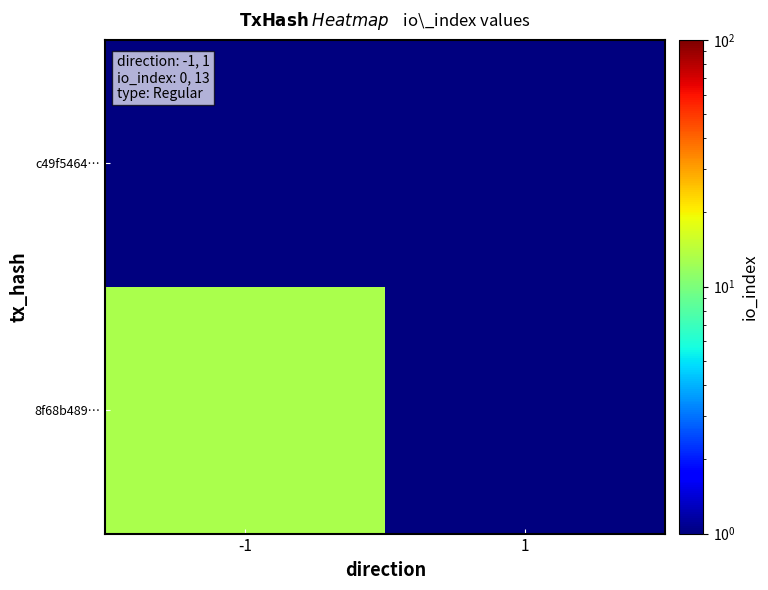

What is the minimum value shown in the chart?

0.1